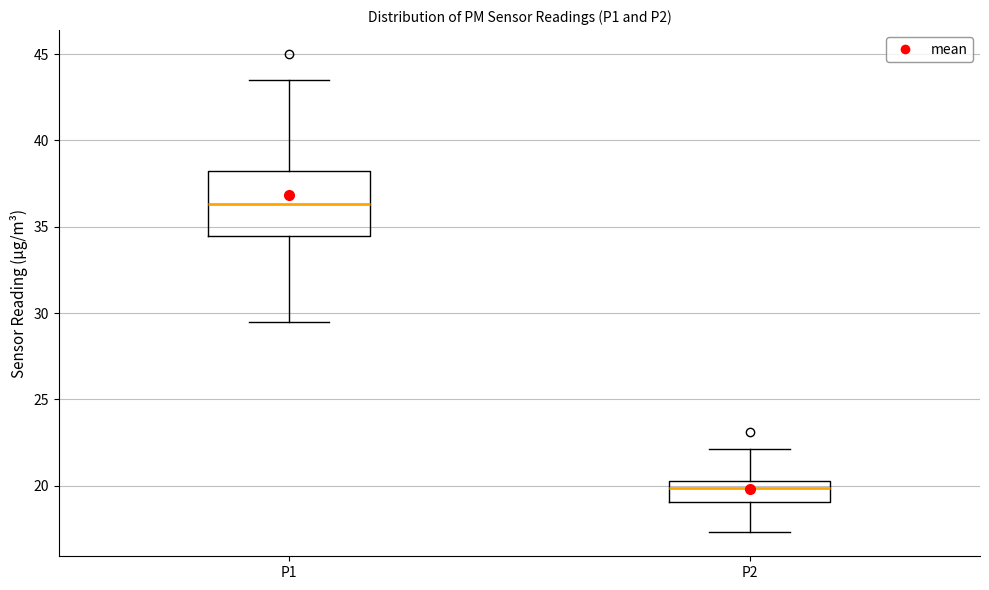

Which box's median line is the highest?

P1